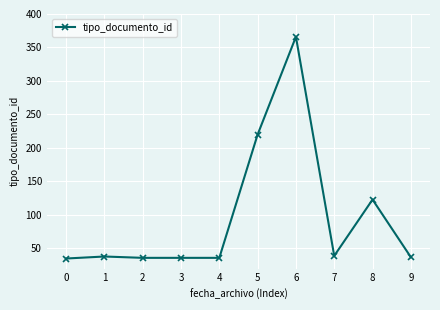

Is this an area chart (filled region under the line)?

No